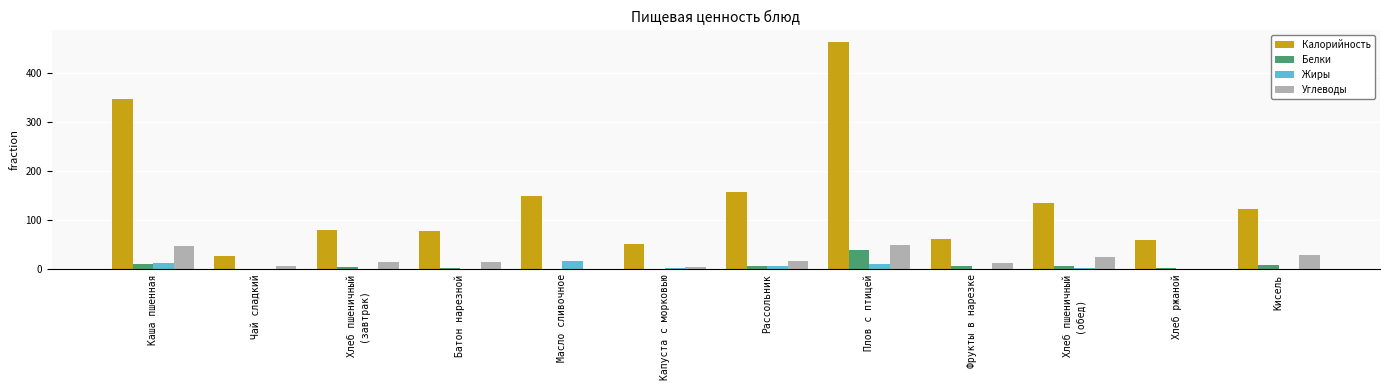

Between Чай сладкий and Кисель, which series saw the biggest shift?

Калорийность